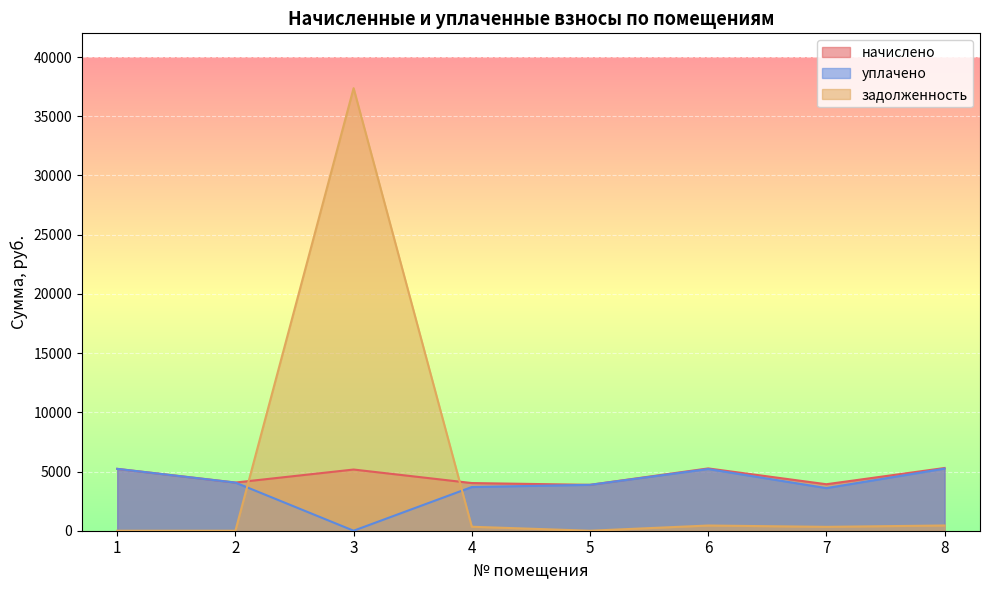

Does the chart display data point markers on the line(s)?

No